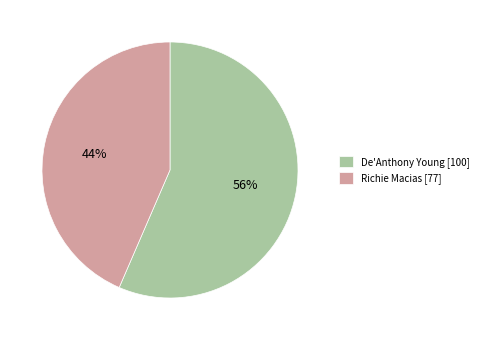

To the nearest percent, what is the average slice percentage?

50%